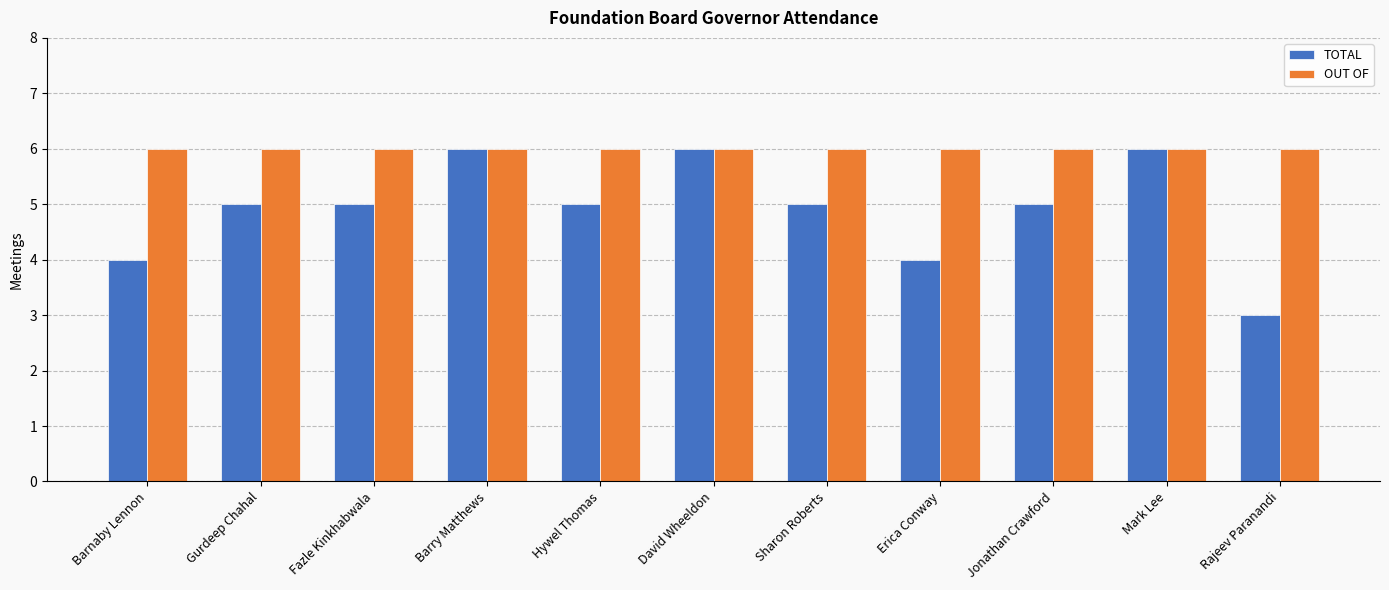

Reading left to right, extract all data points from this chart.

TOTAL: Barnaby Lennon=4	Gurdeep Chahal=5	Fazle Kinkhabwala=5	Barry Matthews=6	Hywel Thomas=5	David Wheeldon=6	Sharon Roberts=5	Erica Conway=4	Jonathan Crawford=5	Mark Lee=6	Rajeev Paranandi=3
OUT OF: Barnaby Lennon=6	Gurdeep Chahal=6	Fazle Kinkhabwala=6	Barry Matthews=6	Hywel Thomas=6	David Wheeldon=6	Sharon Roberts=6	Erica Conway=6	Jonathan Crawford=6	Mark Lee=6	Rajeev Paranandi=6